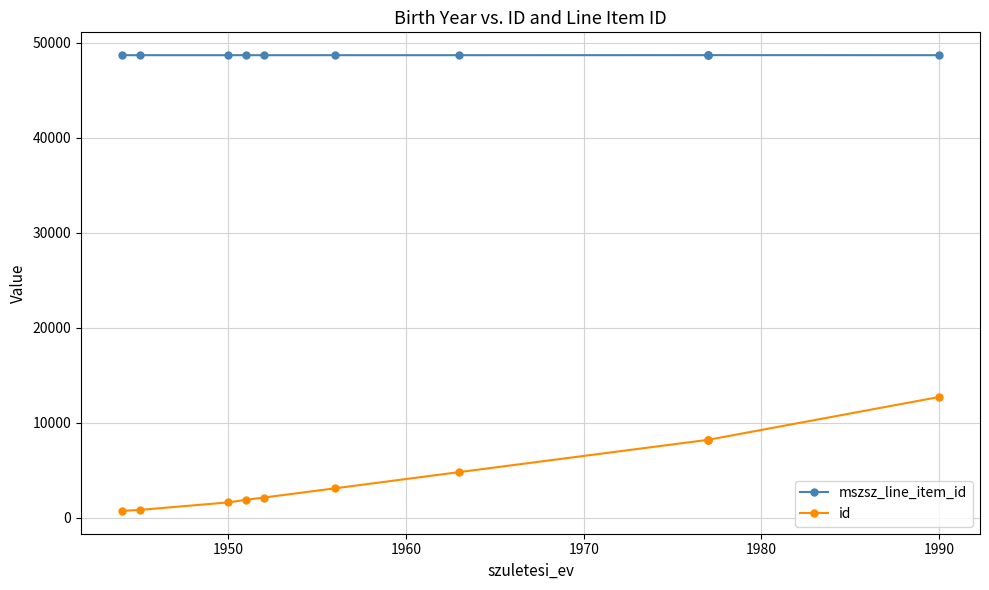

What is the approximate value of mszsz_line_item_id at 1950?

48685